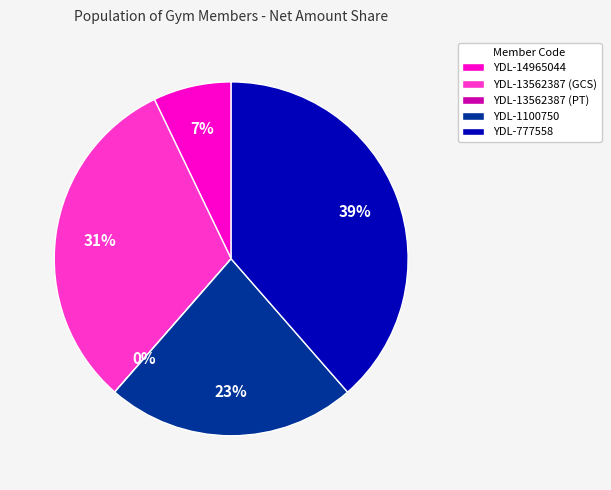

Which category has the biggest portion of the pie?

YDL-777558